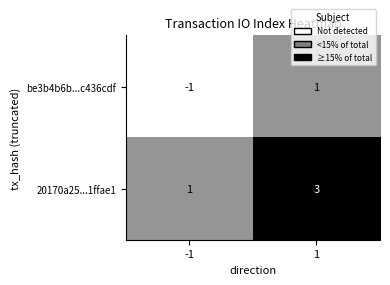

The value of 20170a25...1ffae1 at -1 is 1. True or false?

True